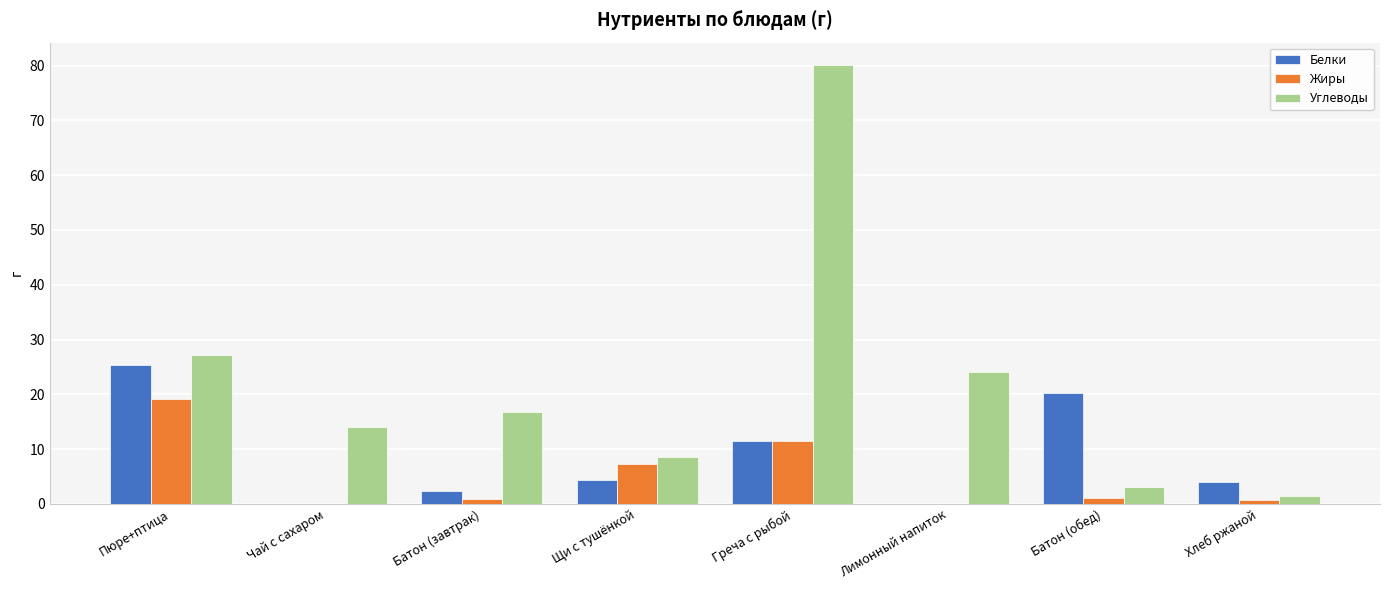

True or false: Углеводы has a value of 14.2 at Щи с тушёнкой.

False